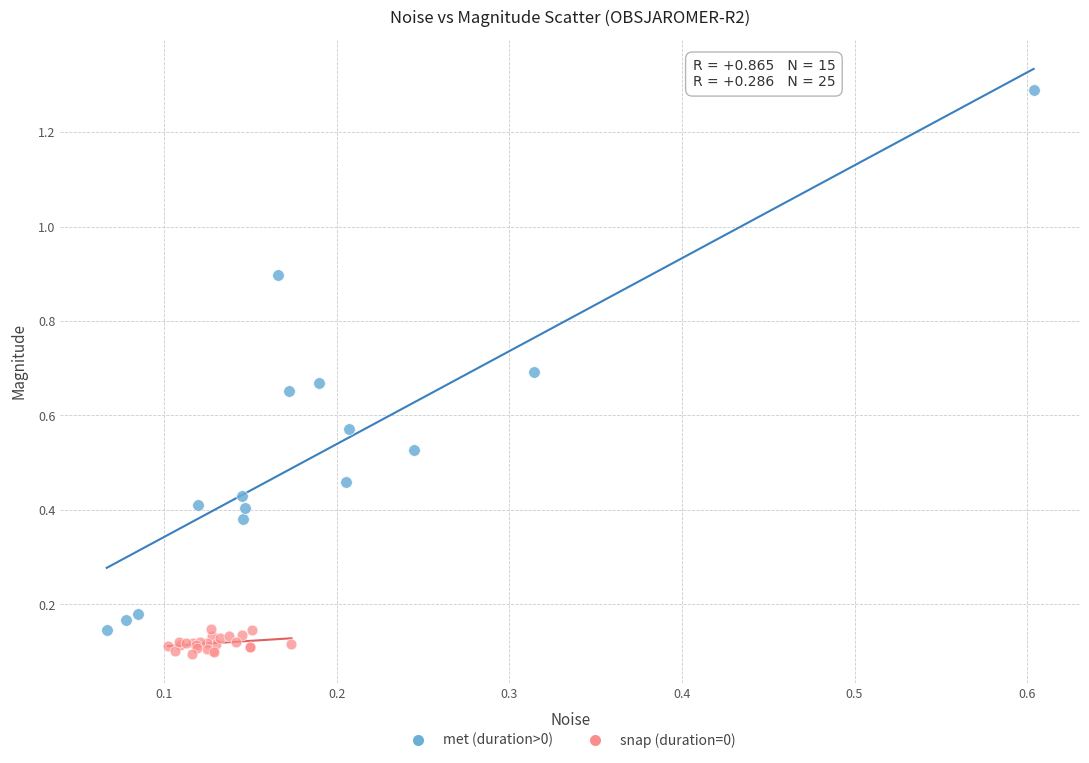

What are all the series names shown in the legend?

met (duration>0), snap (duration=0)